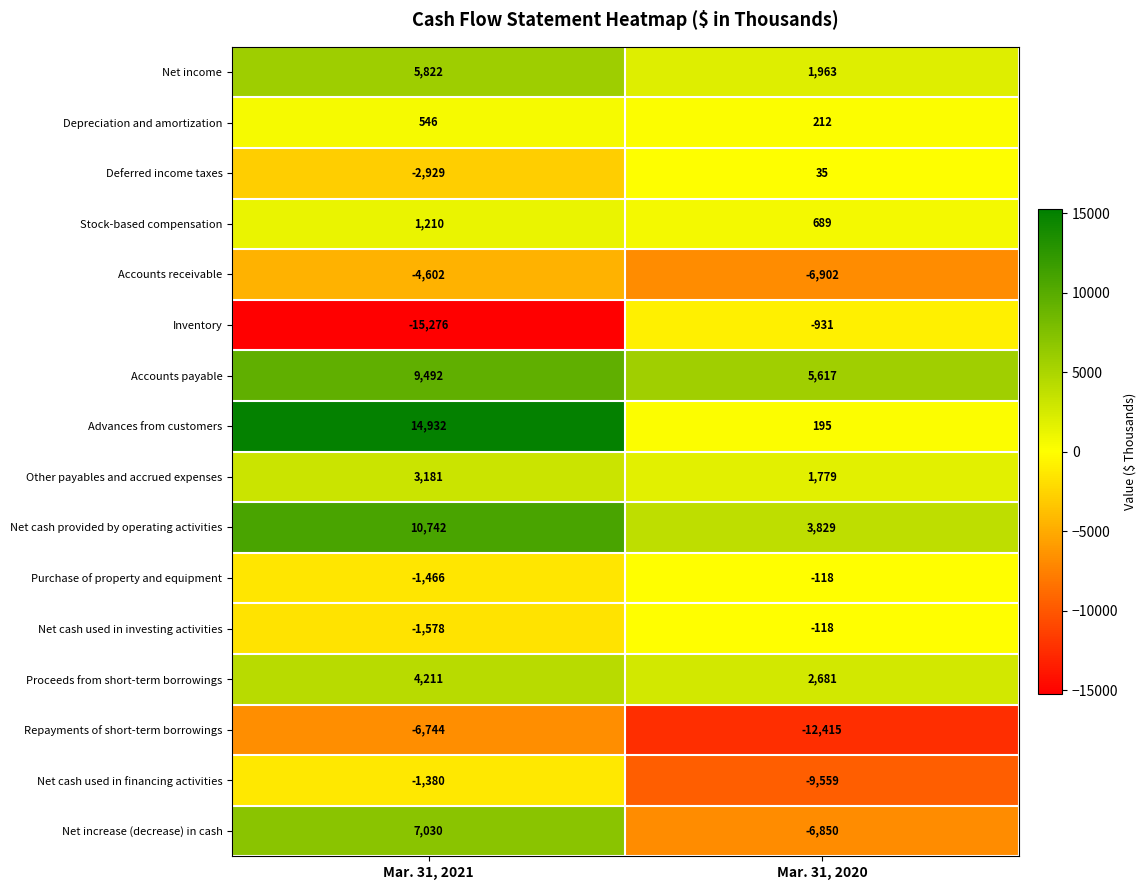

Which series changed the most between Mar. 31, 2021 and Mar. 31, 2020?

Advances from customers